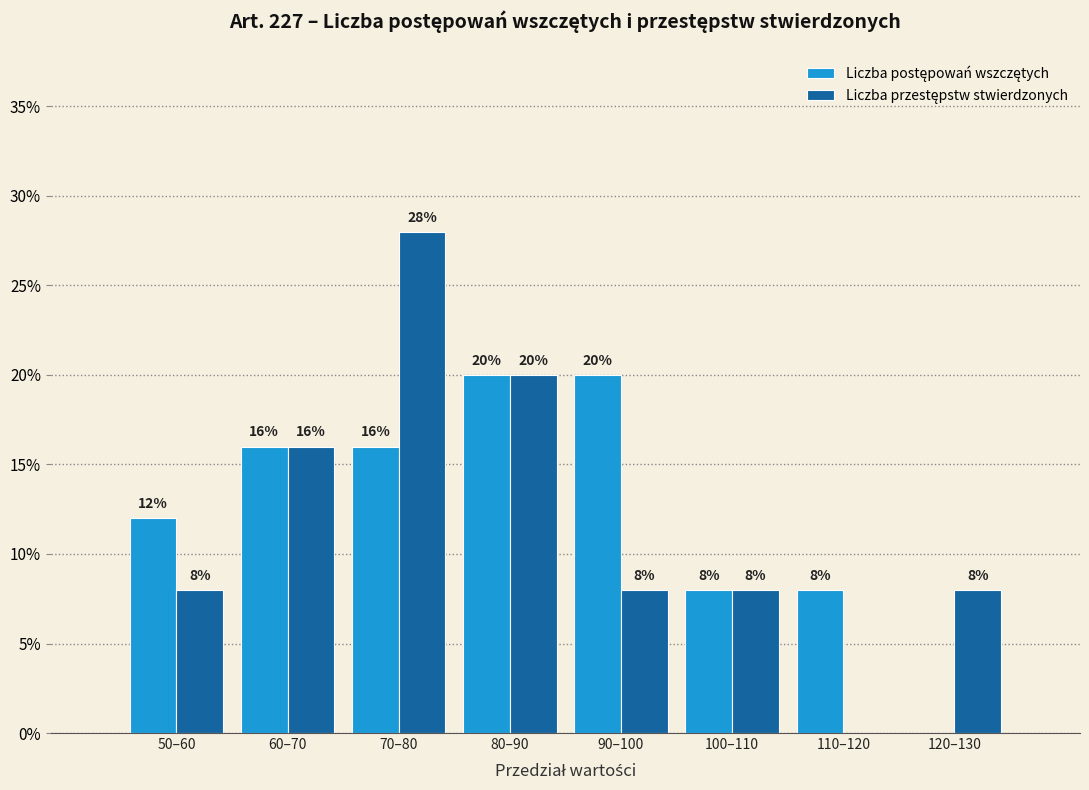

Which label corresponds to the largest value in the chart?

70–80